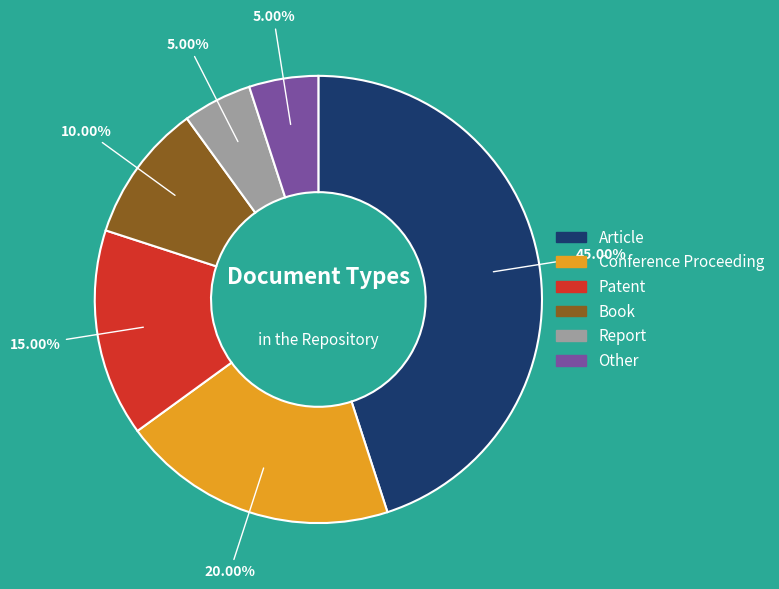

True or false: Article accounts for 51% of the total.

False